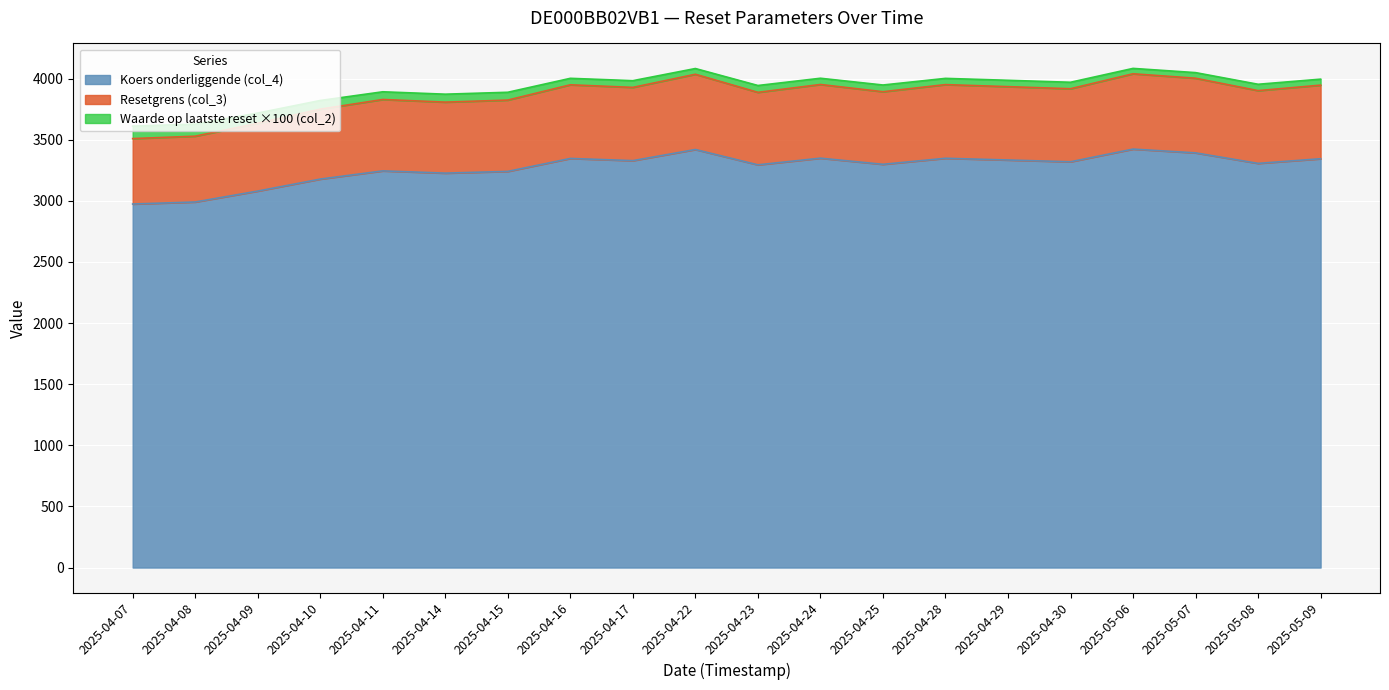

At which label does Waarde op laatste reset (col_2) first exceed 3969?

2025-04-16